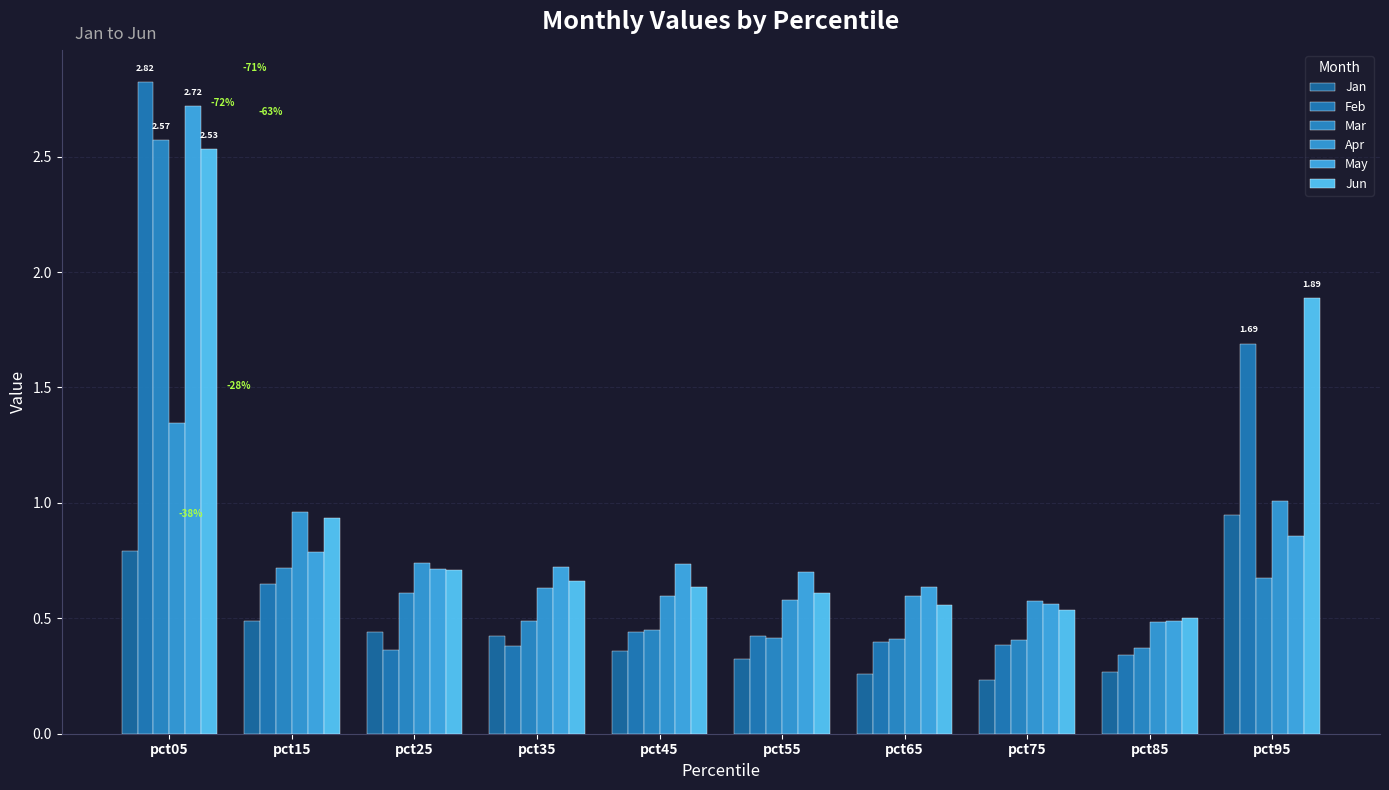

How many Feb values are between 0 and 1?

8